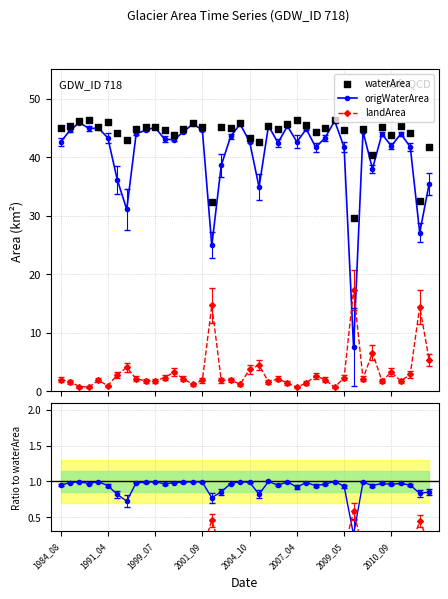

Which series has the largest total across all categories?

waterArea